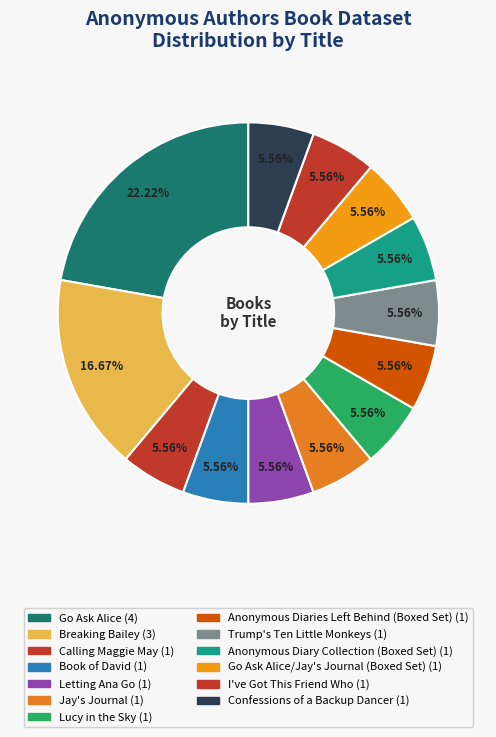

How many segments does this pie chart have?

13